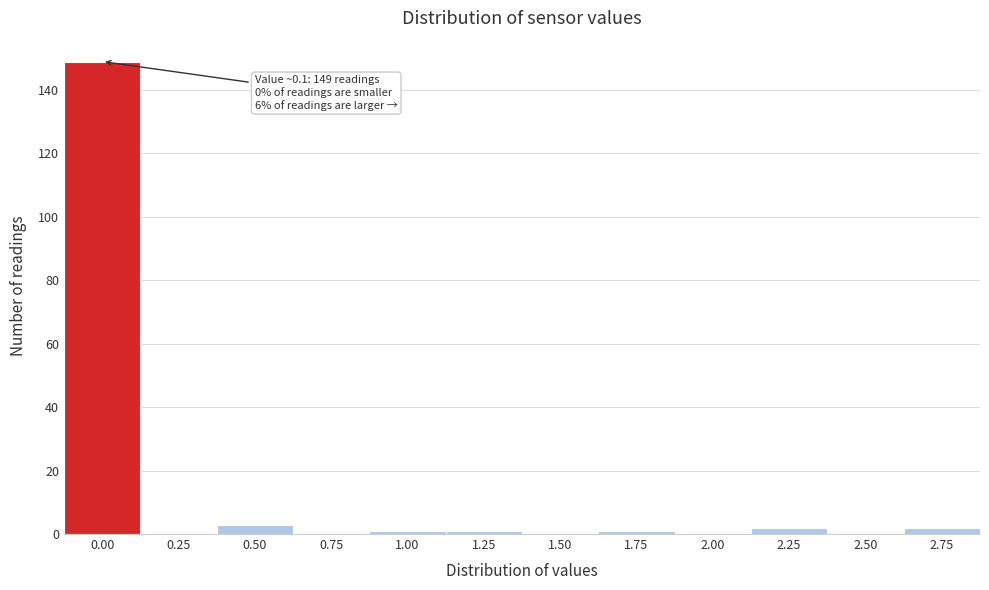

Reading left to right, what are all the values shown in this chart?

0.00=149	0.25=0	0.50=3	0.75=0	1.00=1	1.25=1	1.50=0	1.75=1	2.00=0	2.25=2	2.50=0	2.75=2